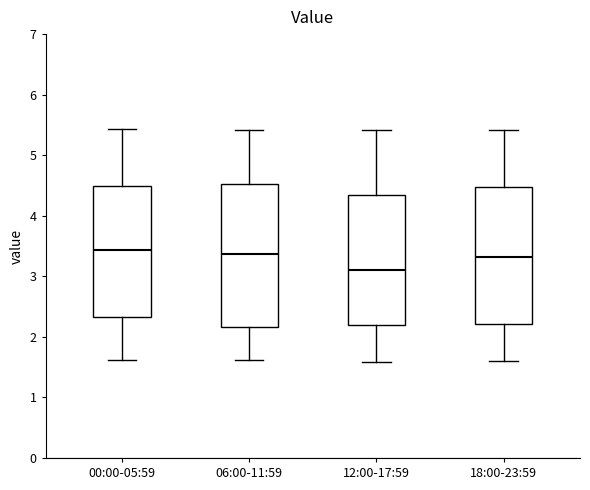

Which box's median line is the lowest?

12:00-17:59